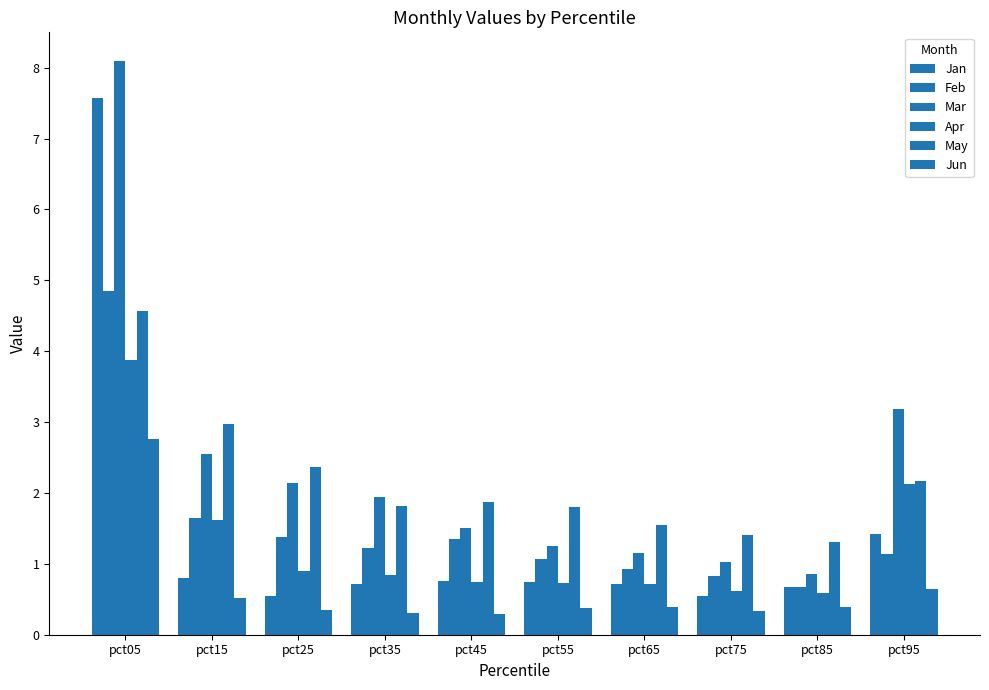

Reading left to right, list all the values displayed in this chart.

Jan: 7.6	0.8	0.5	0.7	0.8	0.7	0.7	0.5	0.7	1.4
Feb: 4.8	1.7	1.4	1.2	1.4	1.1	0.9	0.8	0.7	1.1
Mar: 8.1	2.5	2.1	1.9	1.5	1.2	1.2	1.0	0.9	3.2
Apr: 3.9	1.6	0.9	0.8	0.7	0.7	0.7	0.6	0.6	2.1
May: 4.6	3.0	2.4	1.8	1.9	1.8	1.6	1.4	1.3	2.2
Jun: 2.8	0.5	0.4	0.3	0.3	0.4	0.4	0.3	0.4	0.6